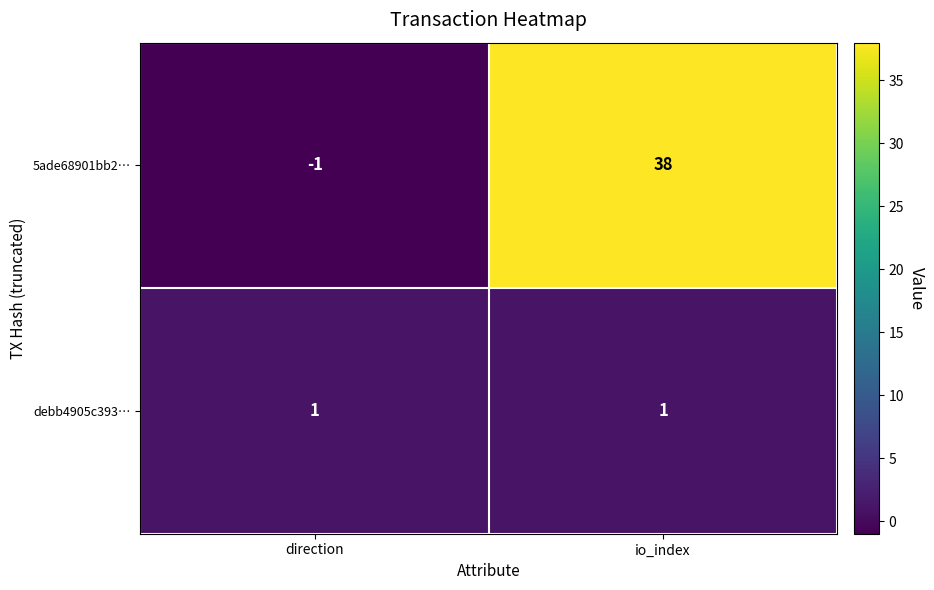

What is the smallest value displayed?

-1